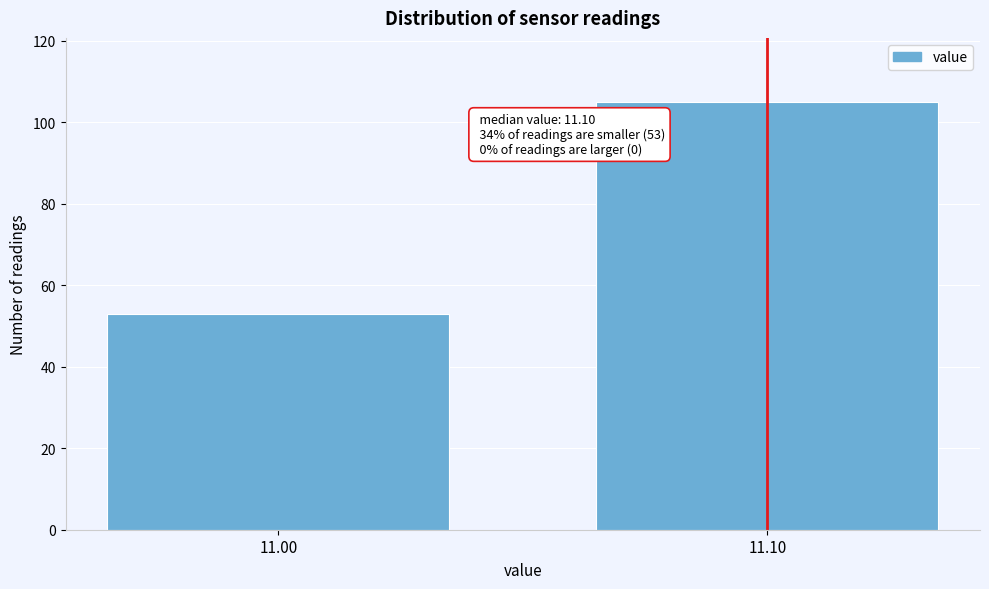

Reading left to right, extract all data points from this chart.

53	105